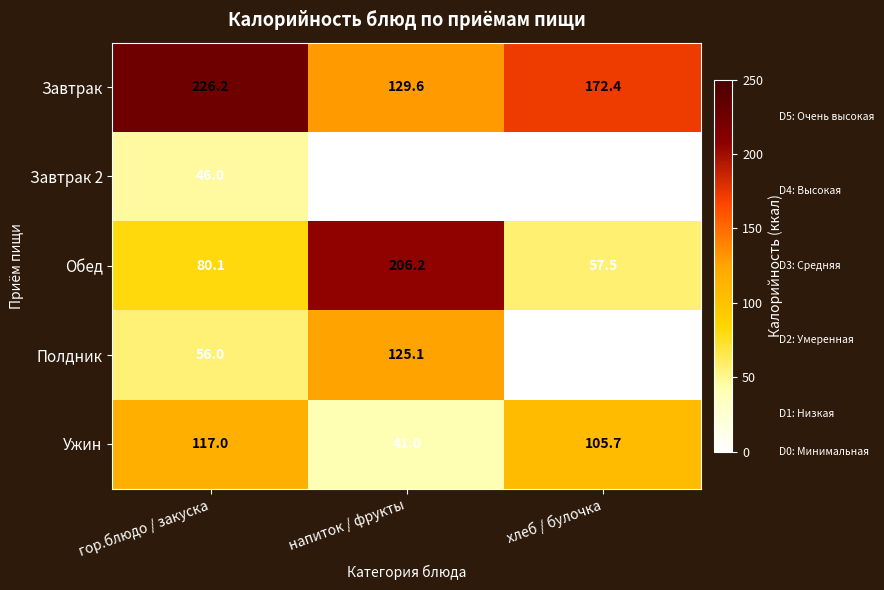

The value of Обед at гор.блюдо / закуска is 80.1. True or false?

True